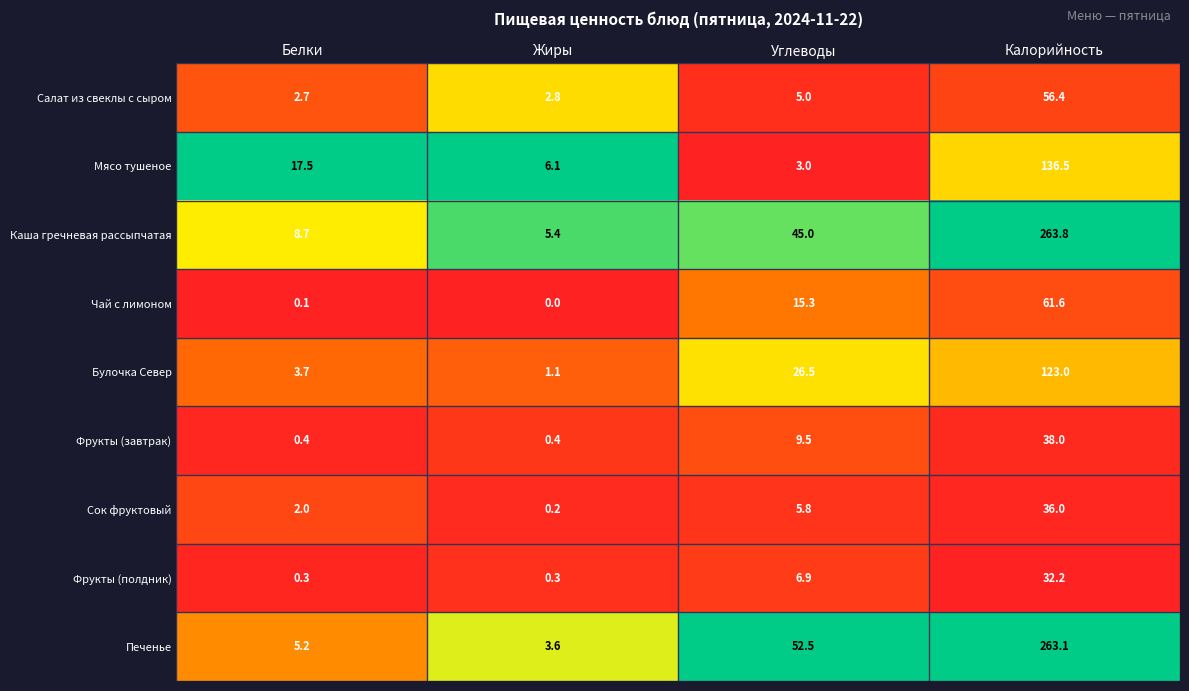

Rank the categories by Чай с лимоном value from highest to lowest.

Калорийность, Углеводы, Белки, Жиры